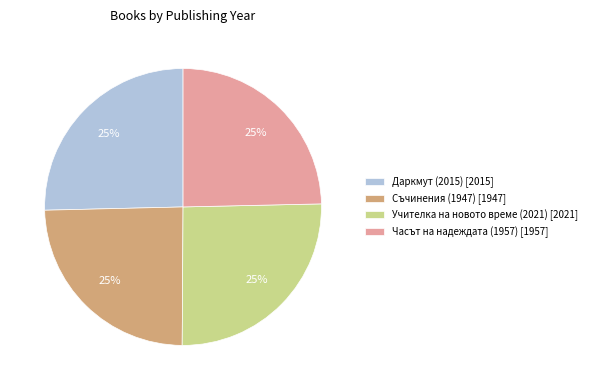

Count the number of slices in the pie.

4